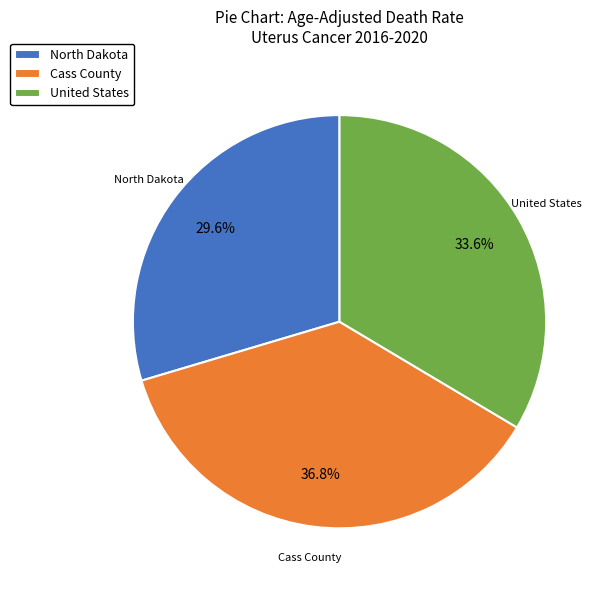

How many slices are in this pie chart?

3